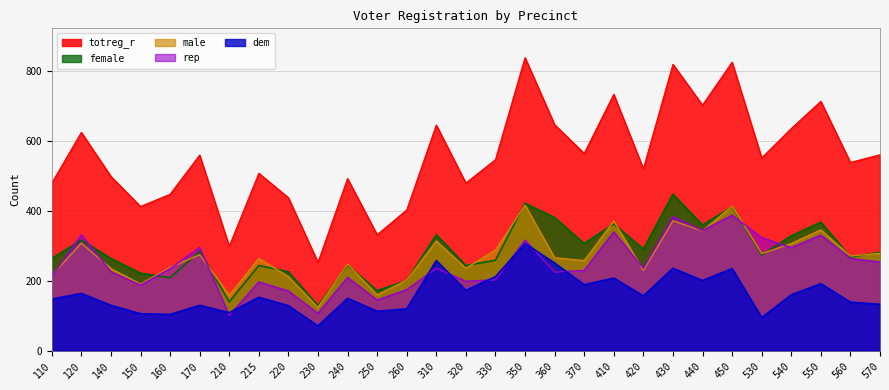

What are all the series names shown in the legend?

totreg_r, female, male, rep, dem